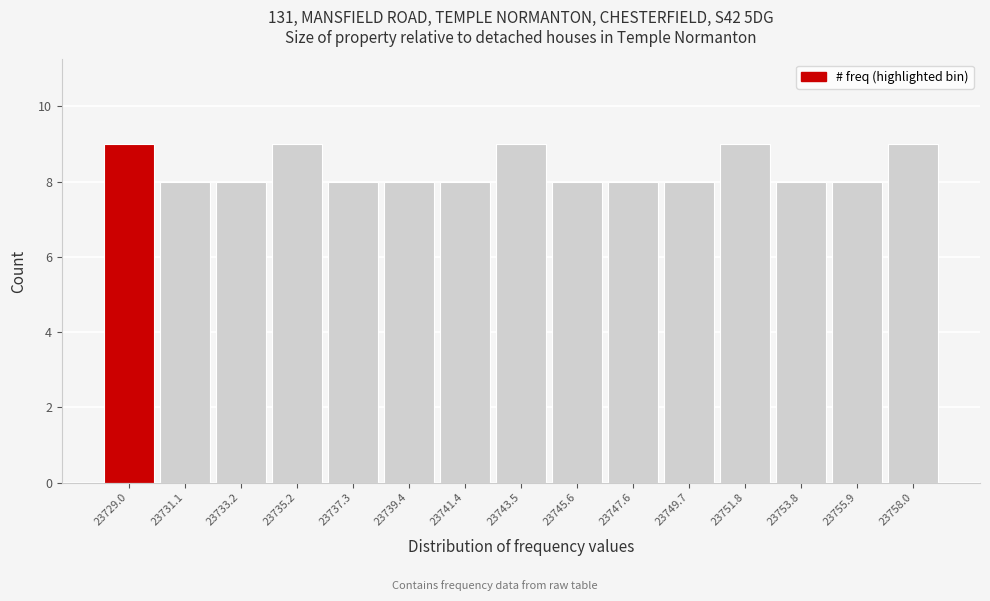

Reading left to right, transcribe this chart: for each bar, give the range it covers on the x-axis and its height. Neither the bar edges nor the heights are printed on the chart, so give them approximately, as read against the axes.

23728.0 to 23730.0: 9
23730.0 to 23732.0: 8
23732.0 to 23734.0: 8
23734.0 to 23736.5: 9
23736.5 to 23738.5: 8
23738.5 to 23740.5: 8
23740.5 to 23742.5: 8
23742.5 to 23744.5: 9
23744.5 to 23746.5: 8
23746.5 to 23748.5: 8
23748.5 to 23750.5: 8
23750.5 to 23753.0: 9
23753.0 to 23755.0: 8
23755.0 to 23757.0: 8
23757.0 to 23759.0: 9